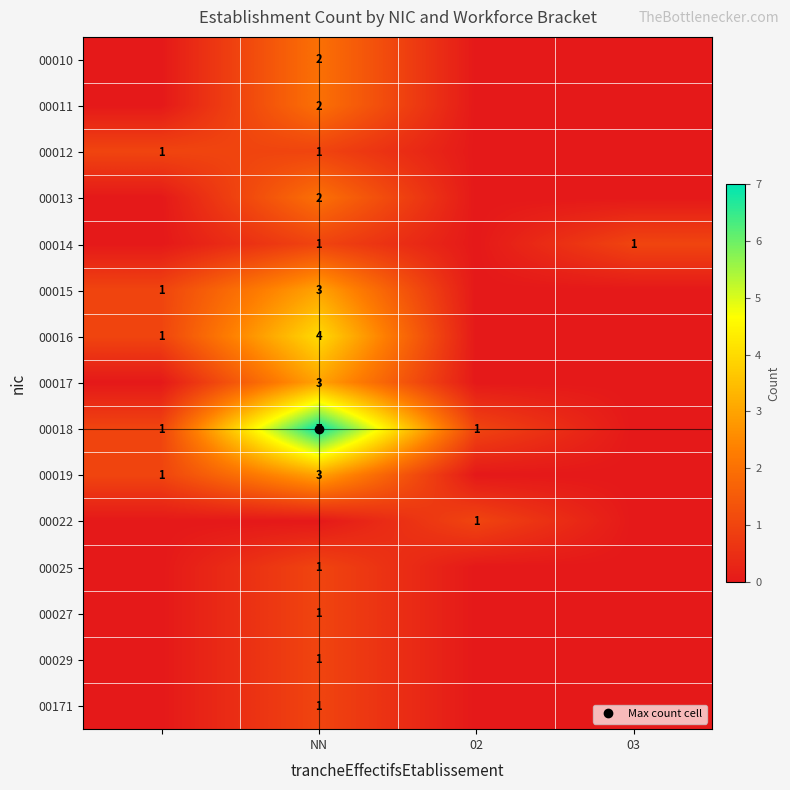

What is the difference between the maximum and minimum values in the 00018 series?

7